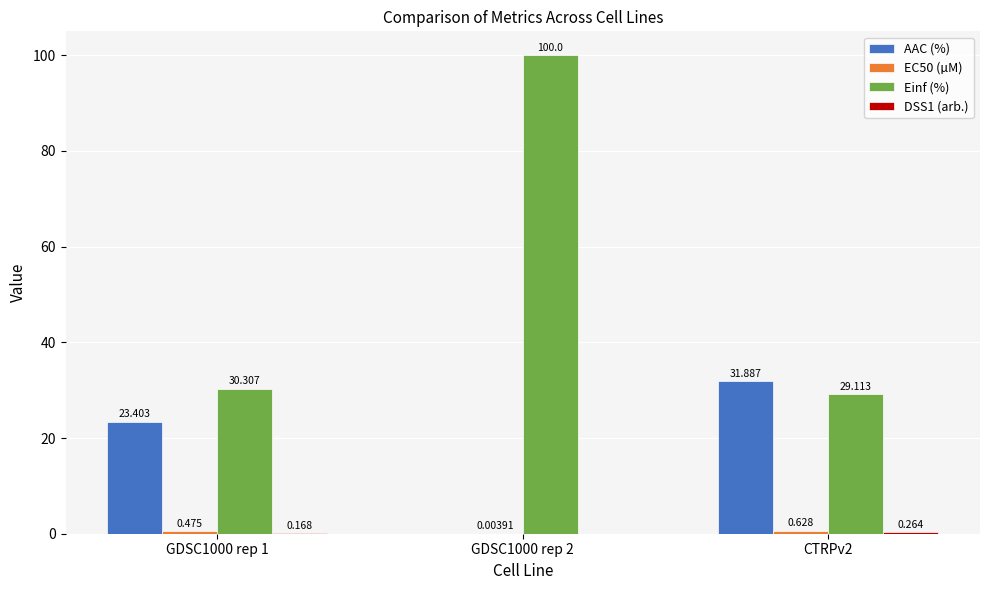

Is the value of Einf (%) at GDSC1000 rep 2 greater than the value of AAC (%) at GDSC1000 rep 1?

Yes